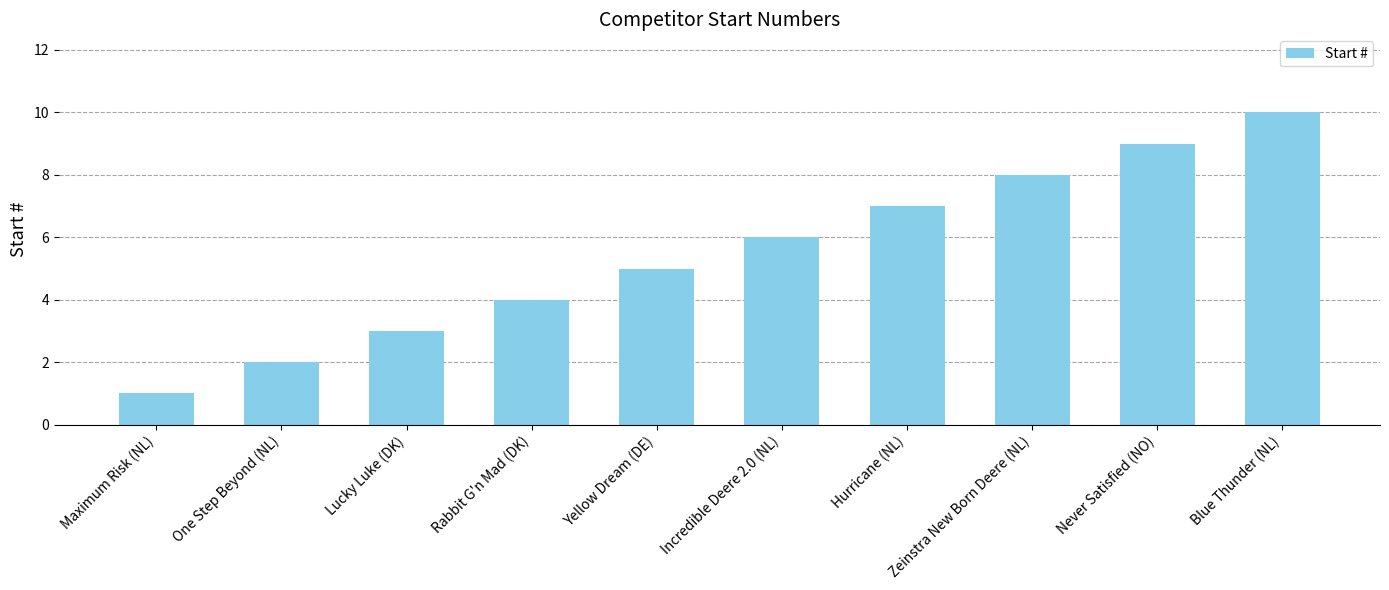

Which has a higher value, Never Satisfied (NO) or Maximum Risk (NL)?

Never Satisfied (NO)